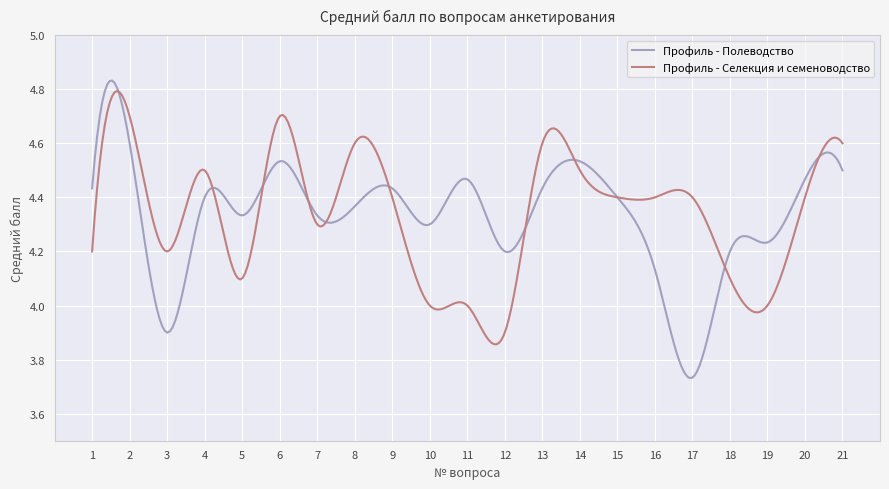

Which series has the largest range (max minus min)?

Профиль - Полеводство